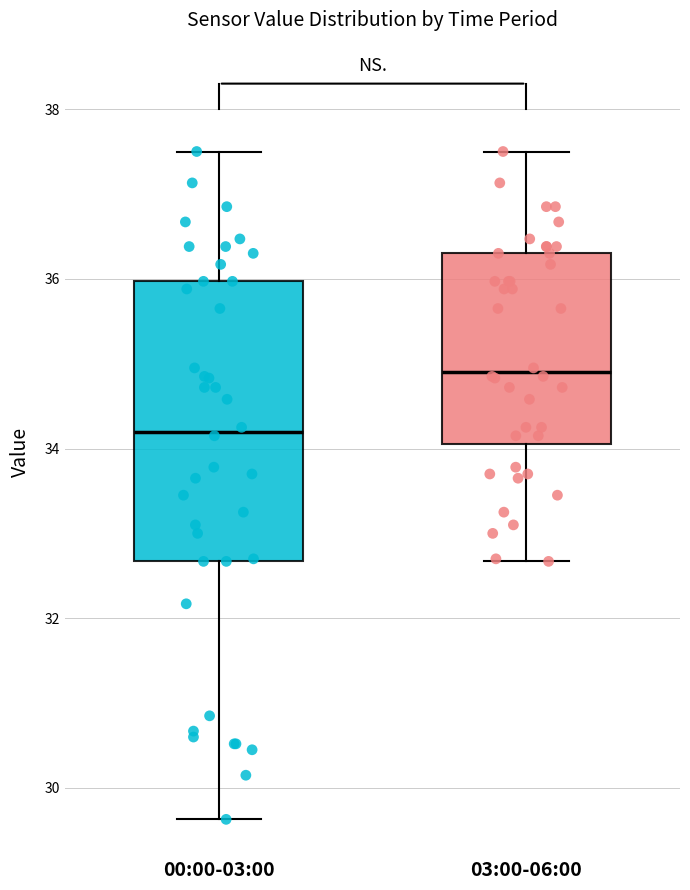

Where is the lower edge of the box for 03:00-06:00 on the y-axis? The values are not printed on the chart, so give them approximately, as read against the axis.

34.0